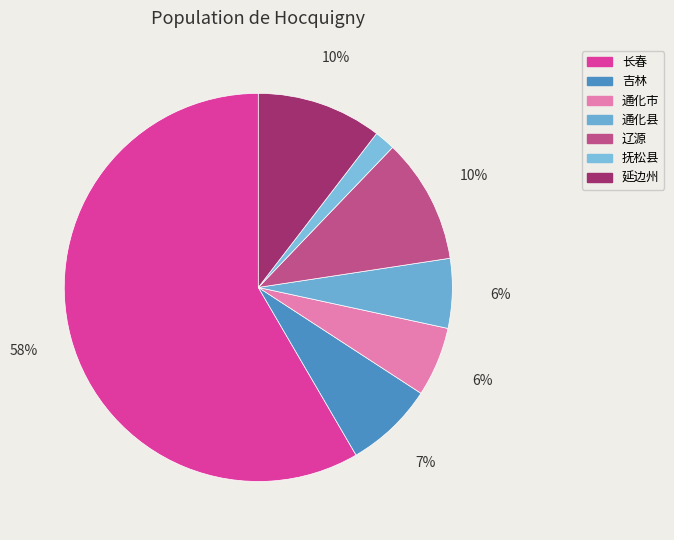

What is the majority slice?

长春